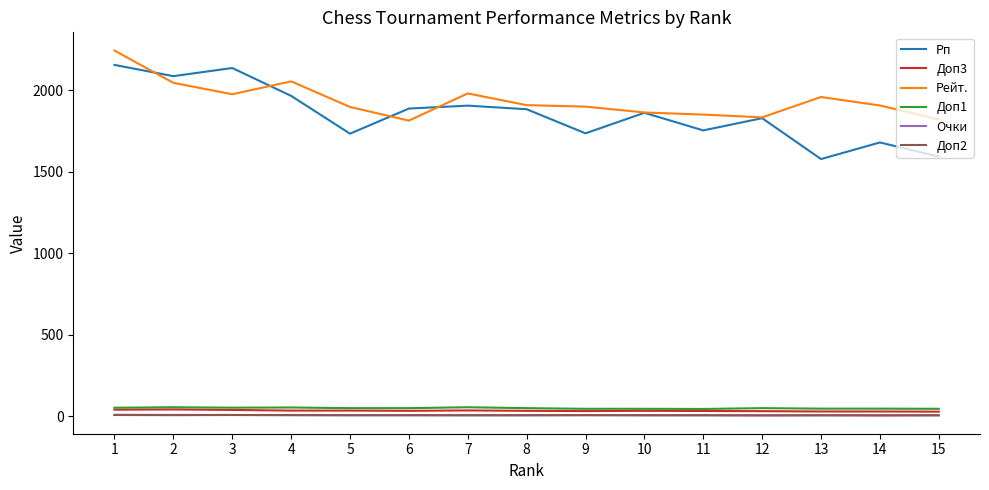

True or false: Рейт. and Доп1 cross at least once.

False